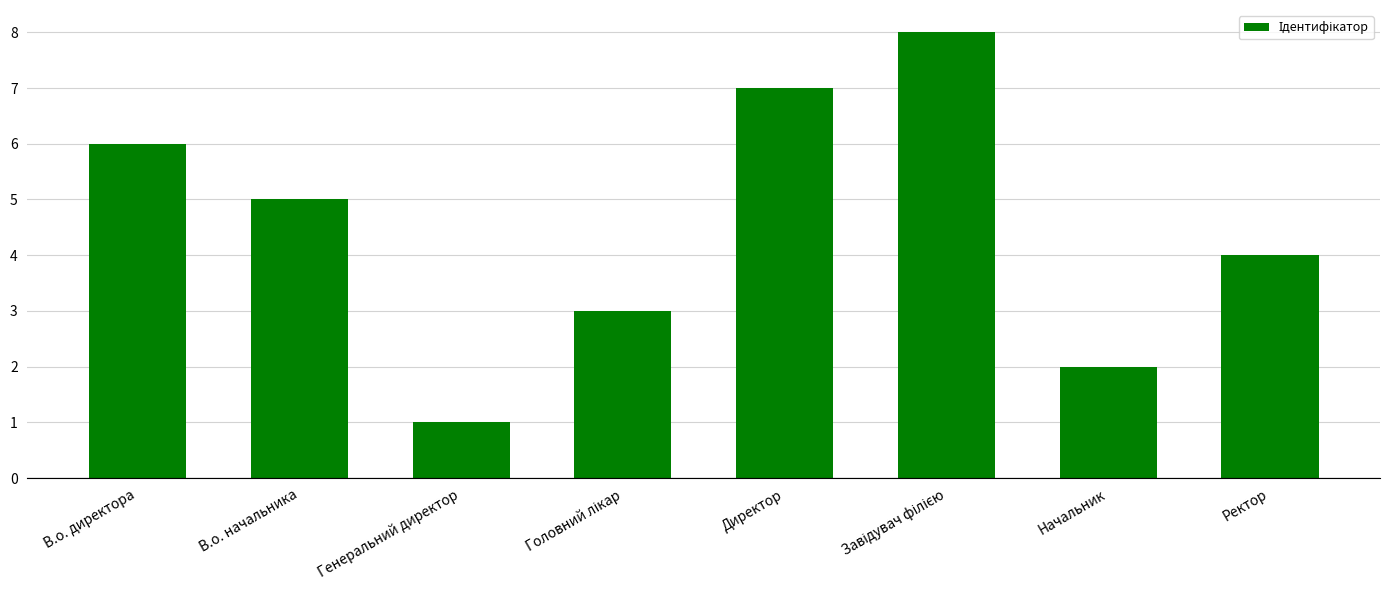

At which category does the chart reach its minimum across all series?

Генеральний директор